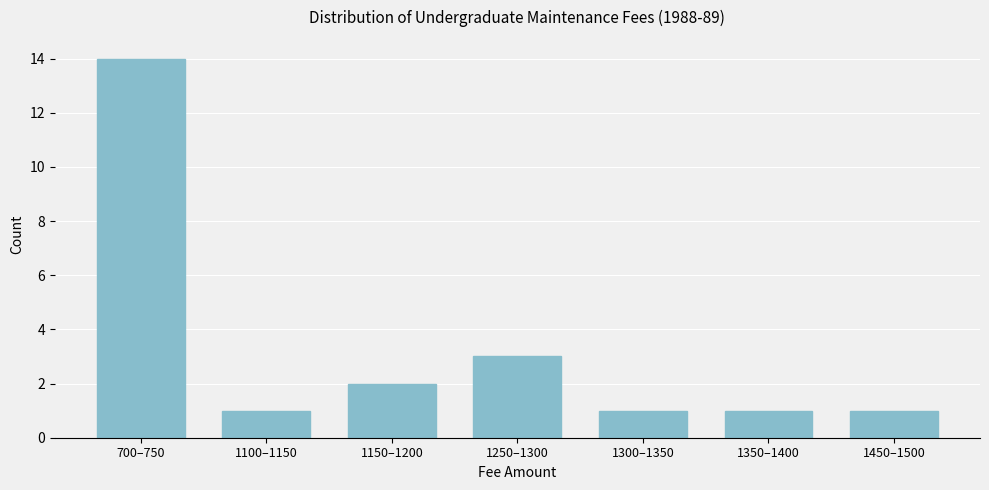

Reading right to left, transcribe all the data shown in this chart.

1450–1500=1	1350–1400=1	1300–1350=1	1250–1300=3	1150–1200=2	1100–1150=1	700–750=14